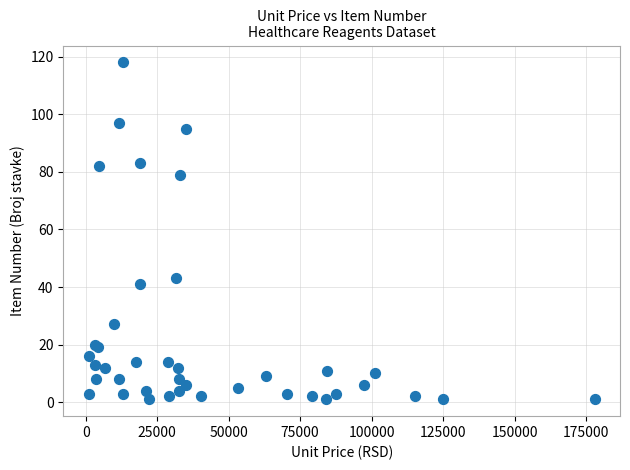

What Y value in the scatter plot is closest to 59?

43